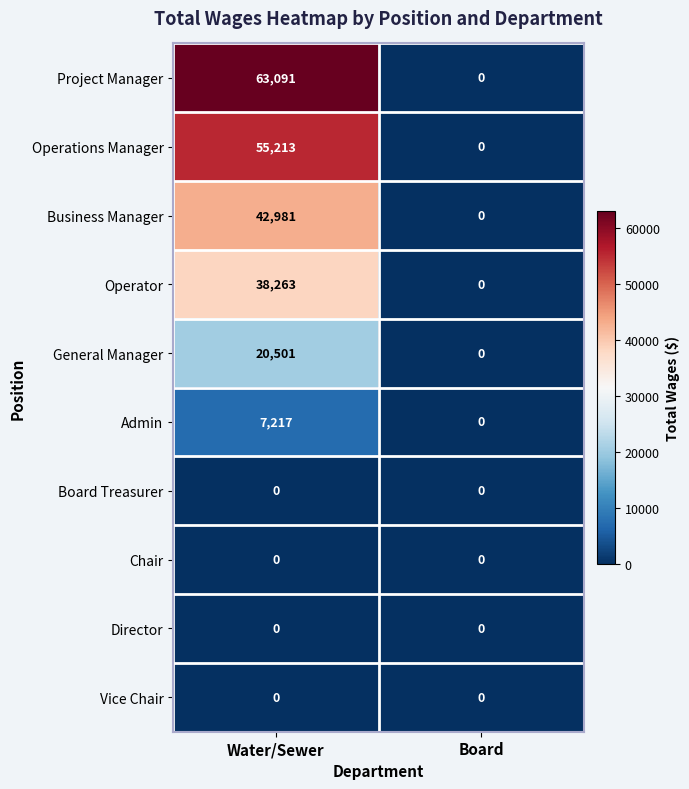

Reading left to right, what are all the values shown in this chart?

Project Manager: Water/Sewer=63091	Board=0
Operations Manager: Water/Sewer=55213	Board=0
Business Manager: Water/Sewer=42981	Board=0
Operator: Water/Sewer=38263	Board=0
General Manager: Water/Sewer=20501	Board=0
Admin: Water/Sewer=7217	Board=0
Board Treasurer: Water/Sewer=0	Board=0
Chair: Water/Sewer=0	Board=0
Director: Water/Sewer=0	Board=0
Vice Chair: Water/Sewer=0	Board=0